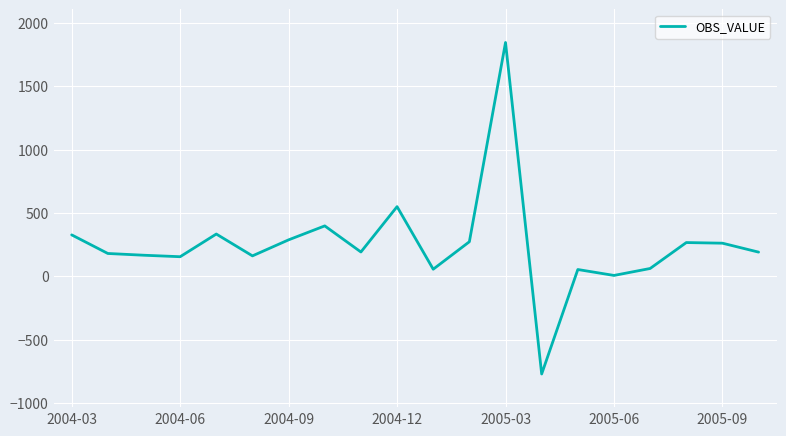

What is the smallest value displayed?

-771.9